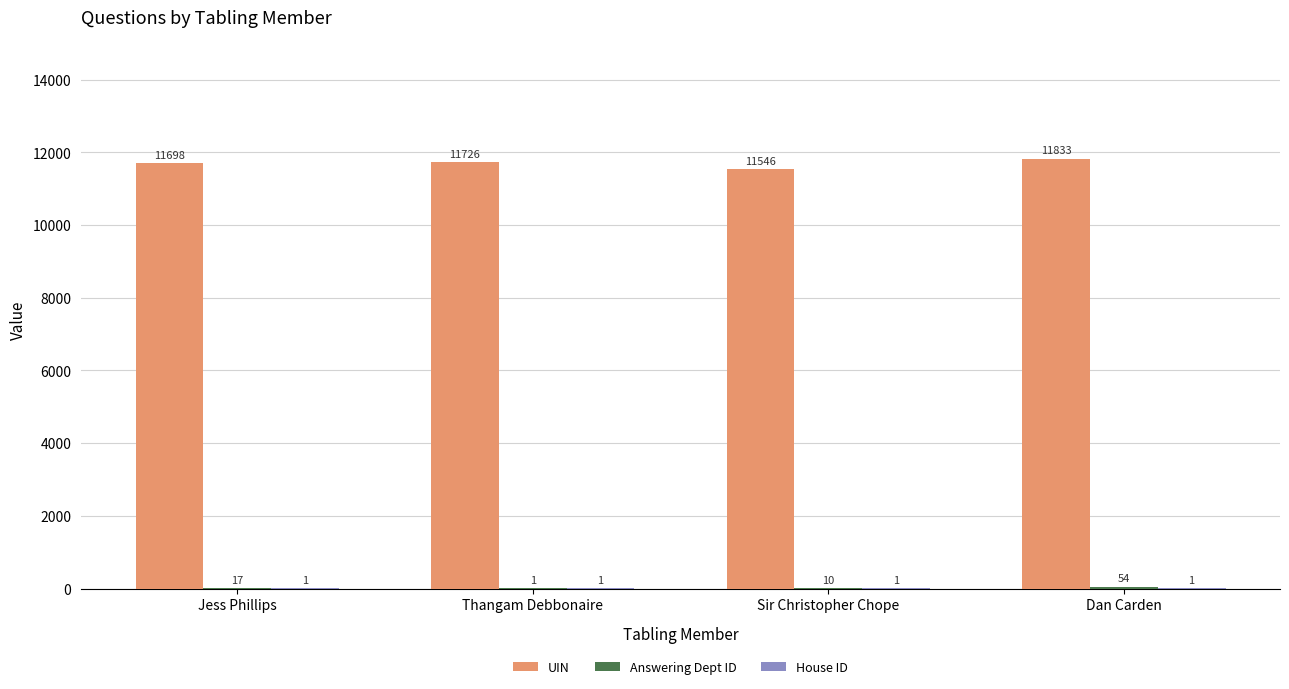

Which category has the highest value across all series?

Dan Carden